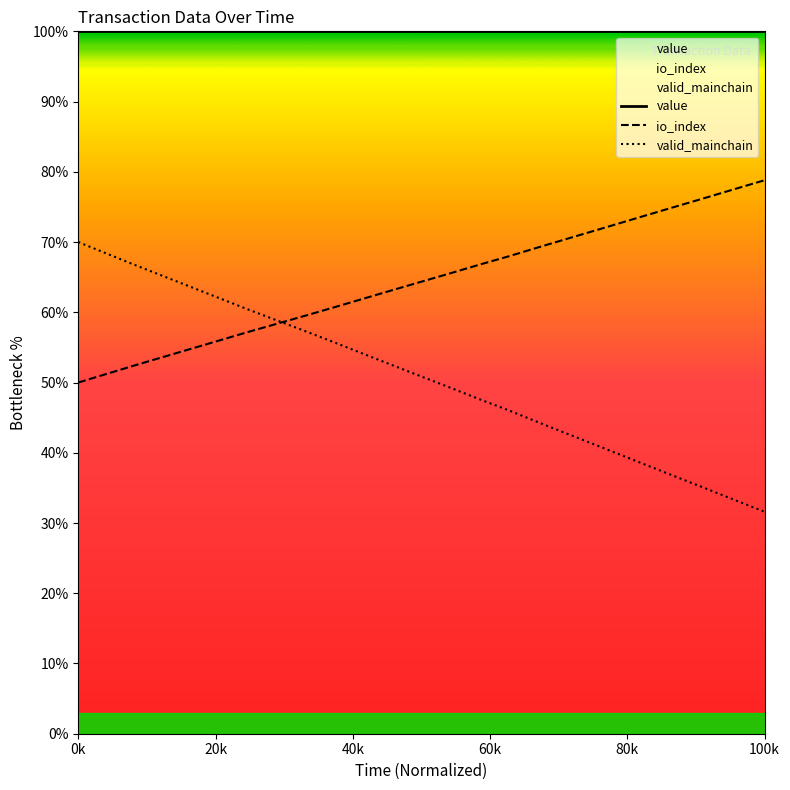

How many data points in valid_mainchain are above 50?

13